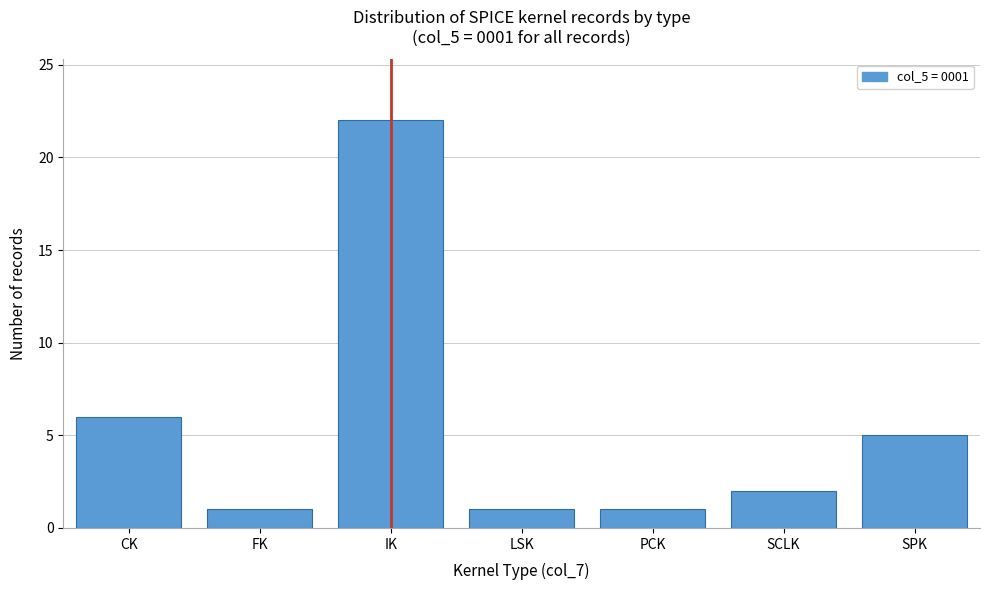

Reading left to right, what are all the values shown in this chart?

6	1	22	1	1	2	5